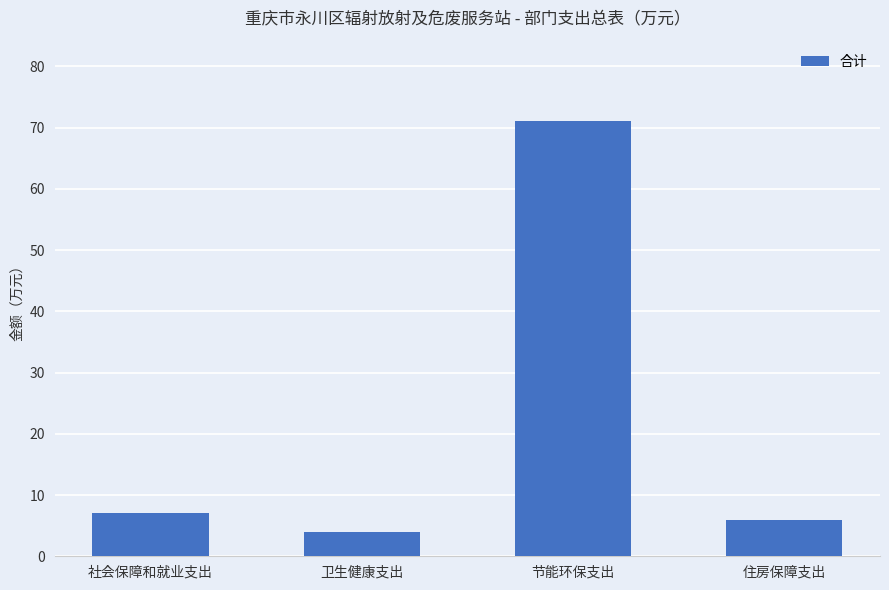

Reading left to right, list all the values displayed in this chart.

7.1	4.0	71.1	5.9